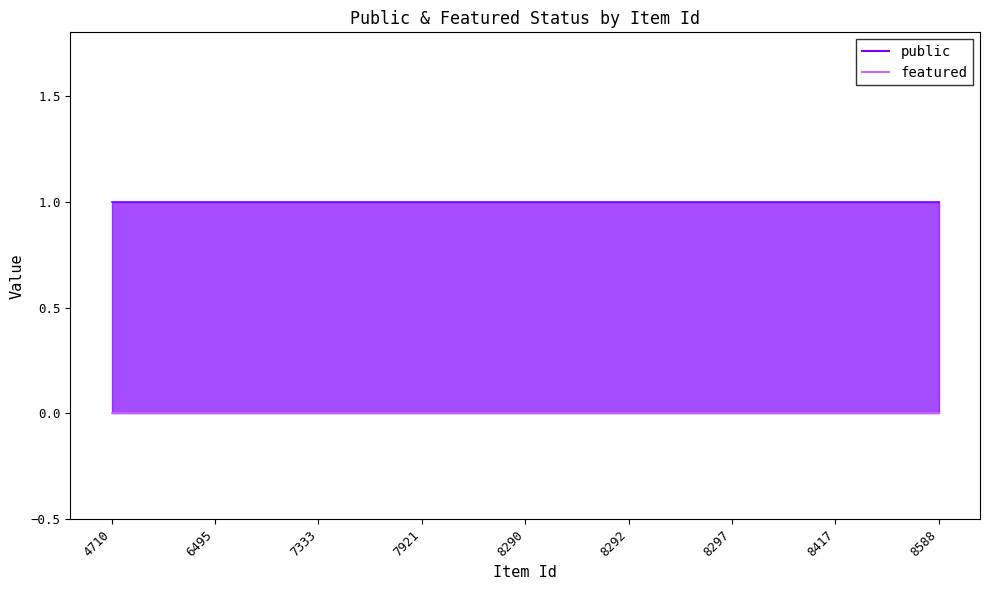

Which series has the largest total across all categories?

public